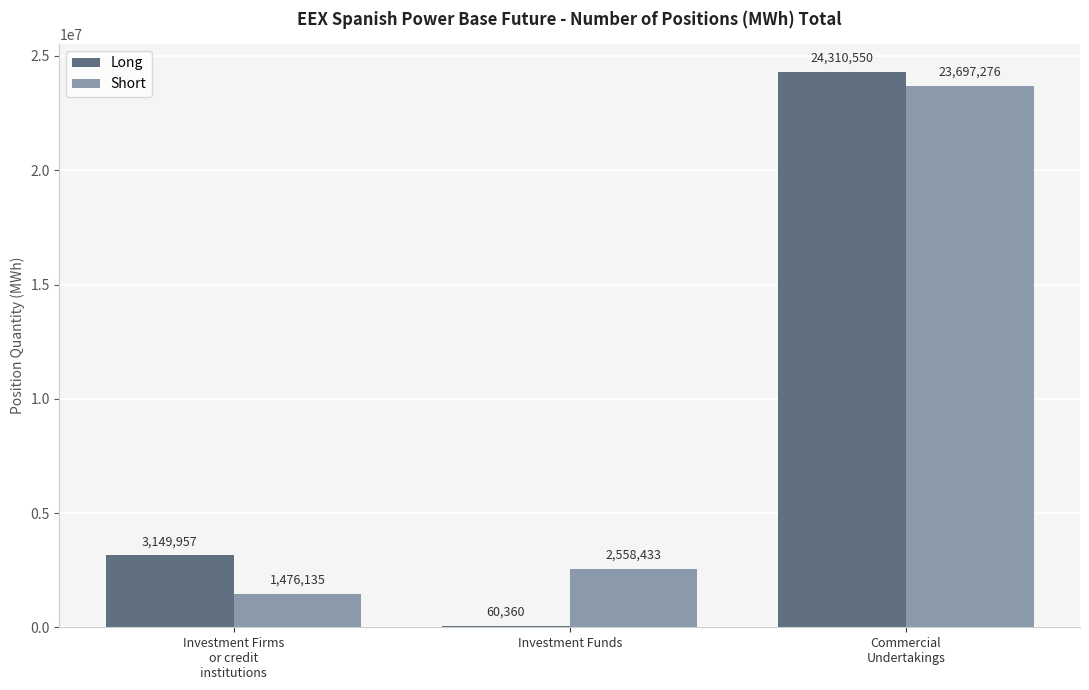

Reading left to right, list all the values displayed in this chart.

Long: Investment Firms
or credit
institutions=3149957	Investment Funds=60360	Commercial
Undertakings=24310550
Short: Investment Firms
or credit
institutions=1476135	Investment Funds=2558433	Commercial
Undertakings=23697276